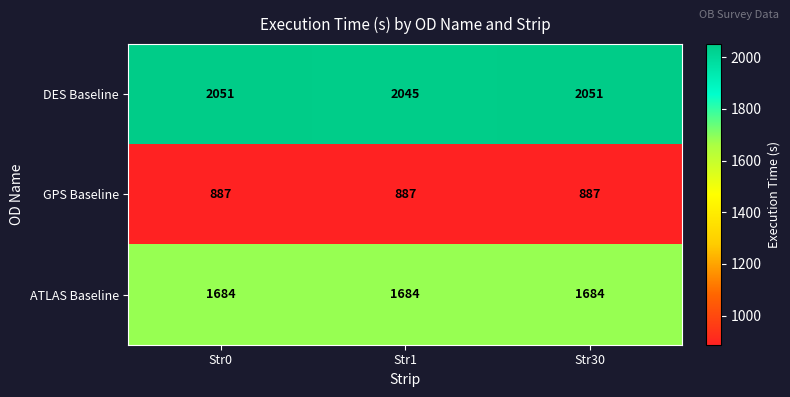

What is the total value across all series at Str0?

4622